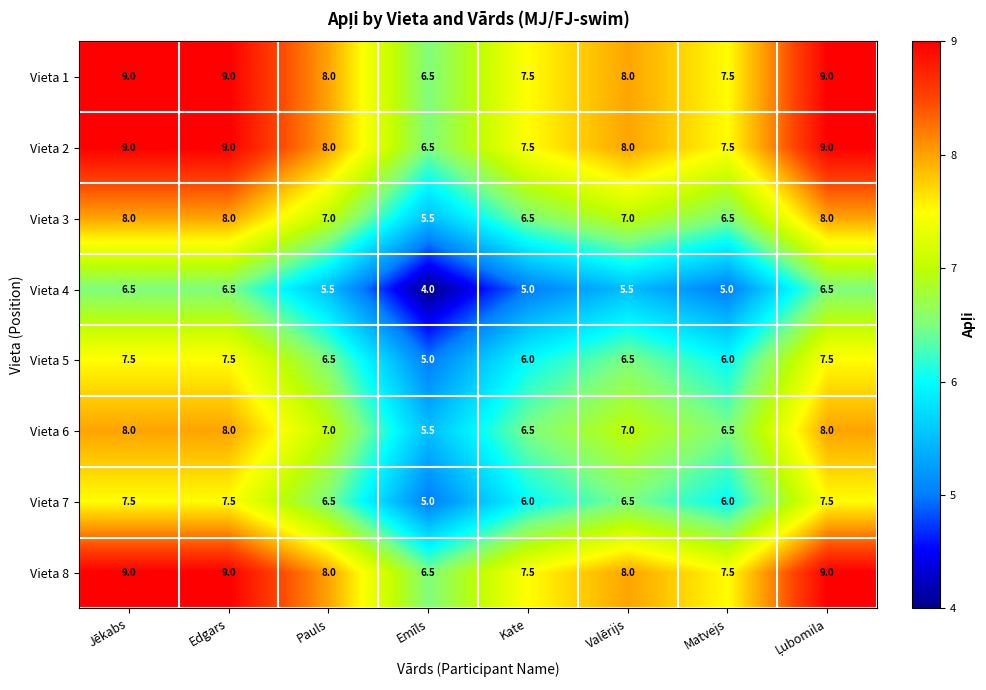

At how many categories does at least one series exceed 5?

8